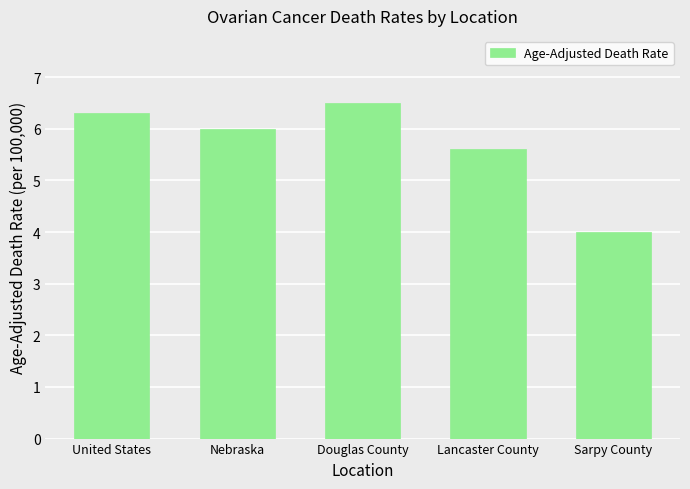

Reading left to right, extract all data points from this chart.

6.3	6.0	6.5	5.6	4.0